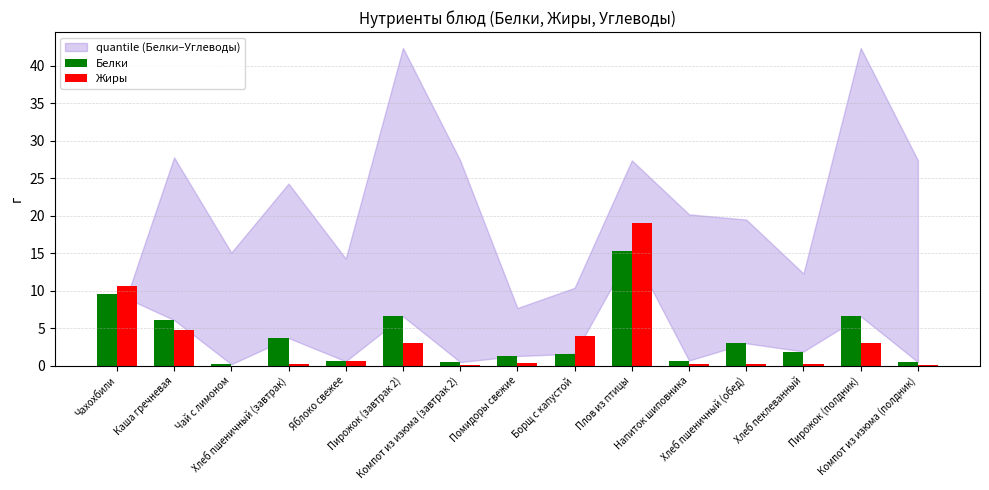

The value of Жиры at Хлеб пеклеванный is 0.3. True or false?

True